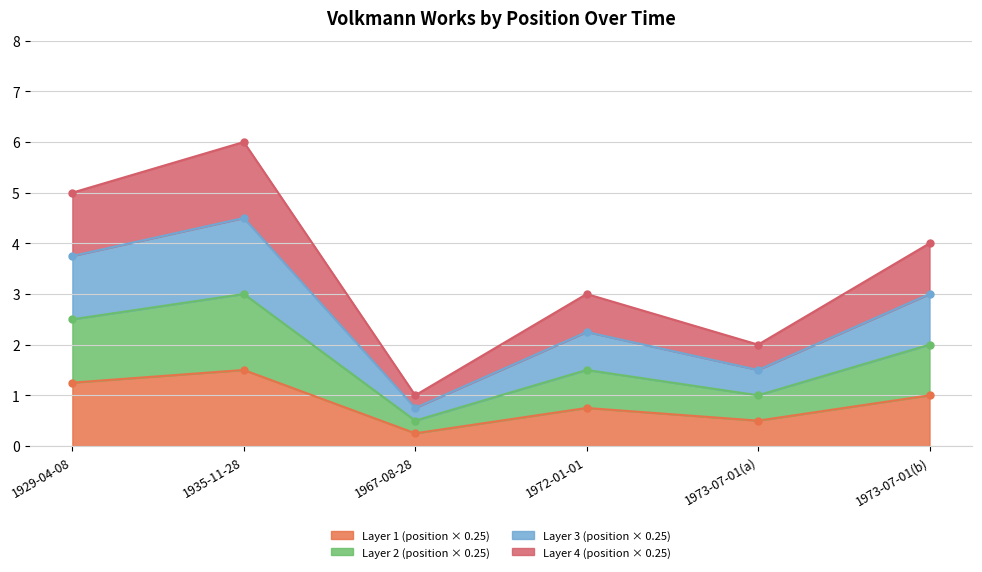

Where does the data first go above 4?

1929-04-08